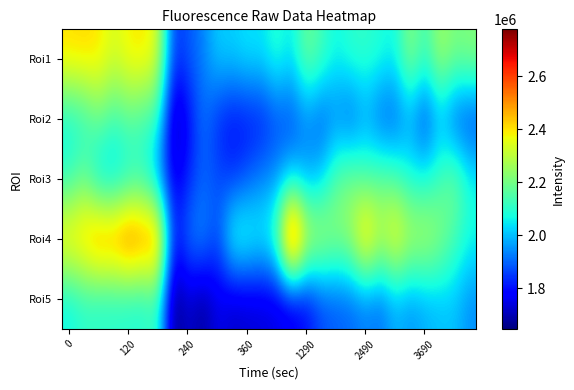

Reading right to left, list all the values displayed in this chart.

Roi1: 2224616	2205771	2268387	2115589	2239125	2062633	2086870	2109270	2104945	2062728	2133375	2196897	2038813	2104480	2039094	2047031	2018953	2021180	1928631	1884888	1842555	2337906	2402364	2387635	2336667	2399952	2415583	2408848
Roi2: 1844718	1867466	1990621	1839913	1964544	1881123	1881478	1965228	1875036	1929840	1878195	1930428	1857162	1863573	1807977	1799948	1793424	1828902	1921839	1778850	1681053	2102606	2126101	2162211	2119037	2188769	2098539	2066473
Roi3: 2070896	2205302	2128958	2074474	2078482	2151797	2178355	2145793	2208878	2166147	2016735	1973162	2016940	1951325	1935668	1885205	1838248	1877388	1895764	1822050	1751046	1947194	2092507	2066177	2013741	2018350	2177511	2101689
Roi4: 2074017	2139788	2240530	2305826	2305323	2413808	2307388	2484494	2271533	2238728	2300733	2351183	2775981	2166117	2073390	2116861	2124550	1865150	1962227	1924724	1804263	2558223	2556485	2610121	2539442	2554506	2469783	2432281
Roi5: 1944804	2003381	1998163	1978879	1949324	1982291	1905537	1923685	1896614	1886265	1865598	1786001	1745003	1739705	1733023	1726289	1715400	1756125	1668768	1727216	1646313	2113463	2080023	2083109	2091199	2088841	2099350	2057453